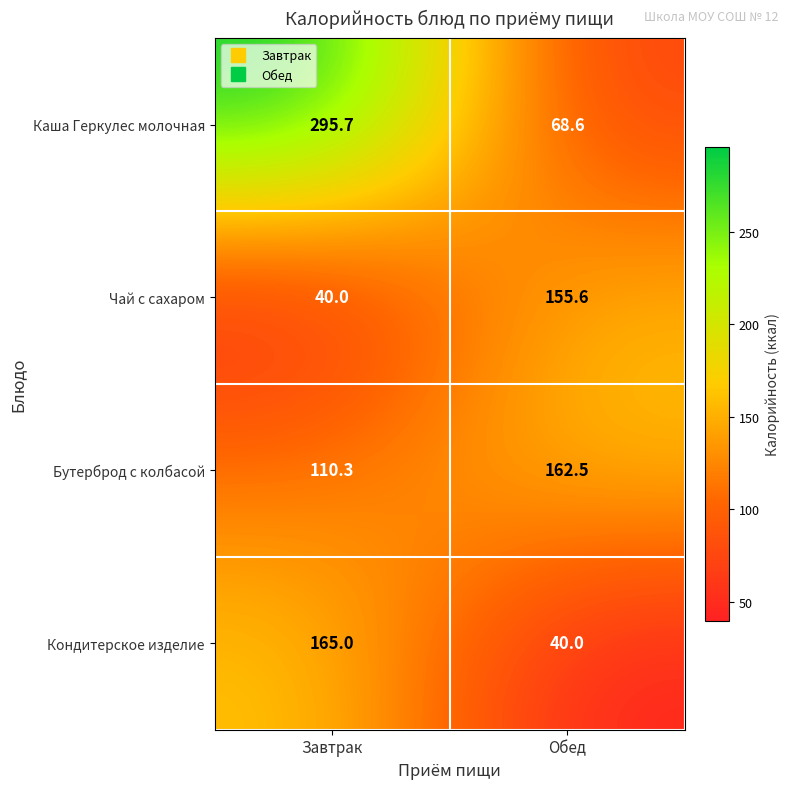

Is it true that Кондитерское изделие equals 40.0 at Обед?

True